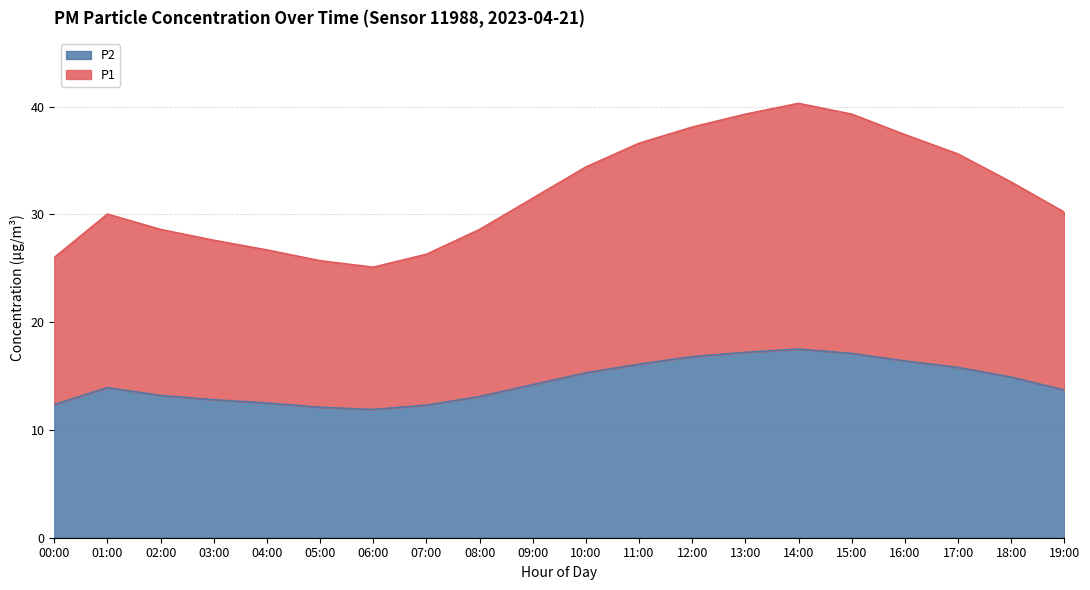

What is the average value of the P1 series?

32.0